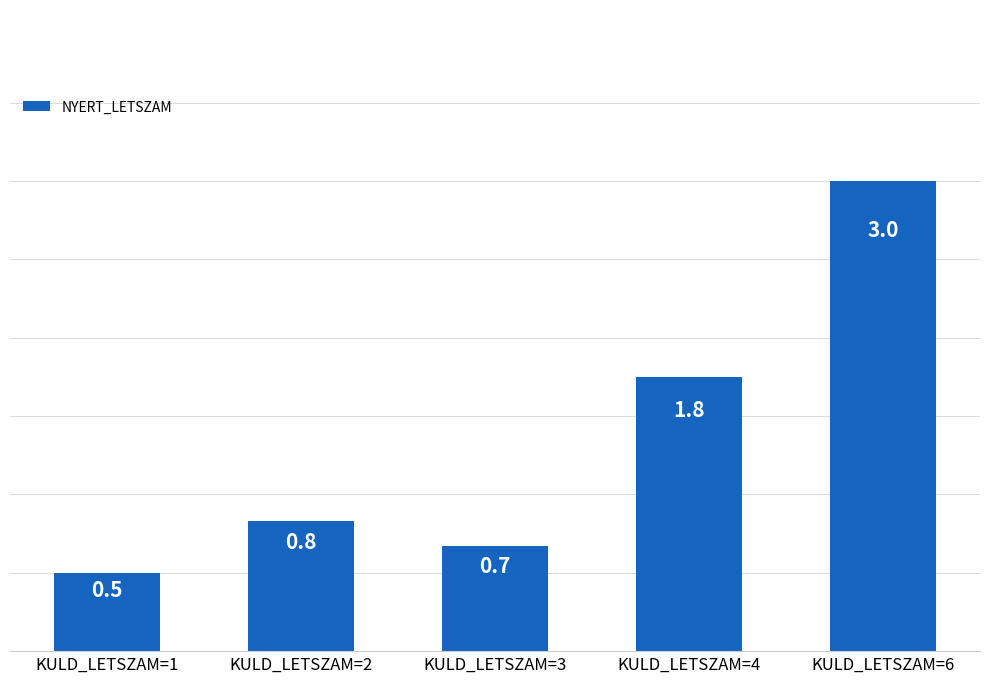

Count the number of data series in this chart.

1